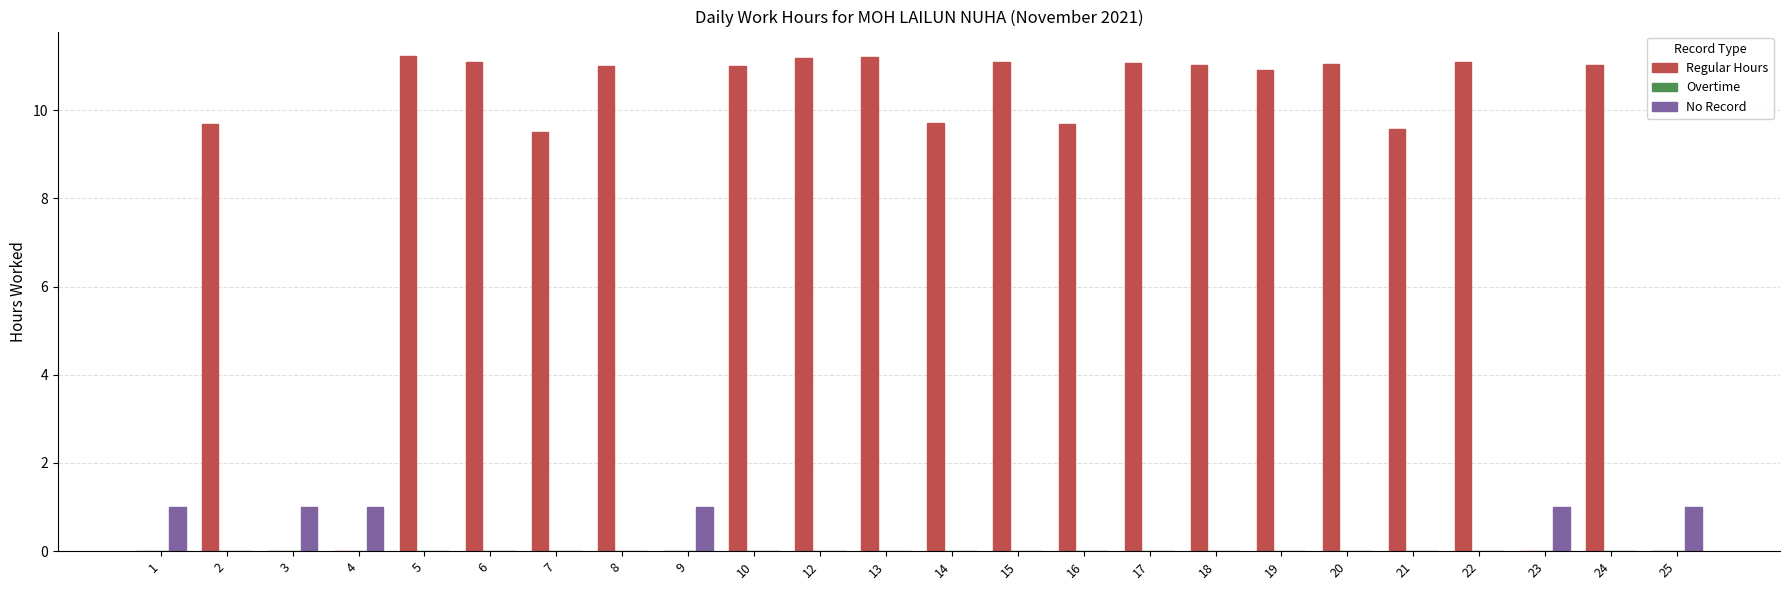

What is the sum of all No Record values?

6.0